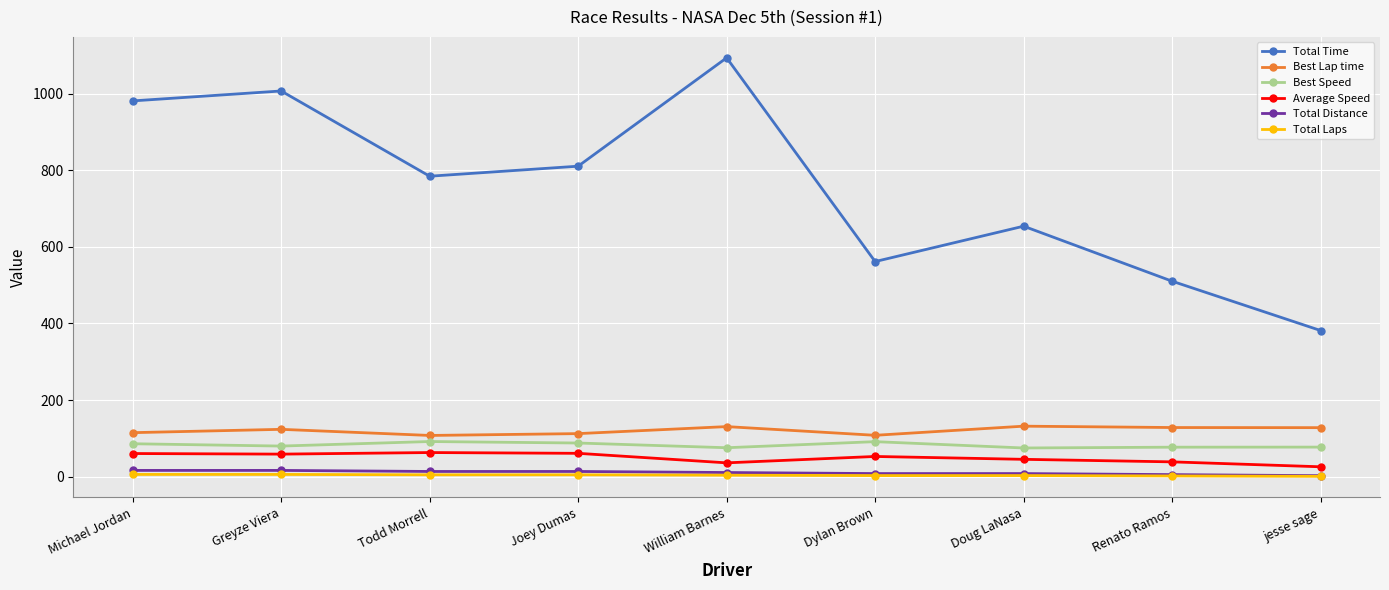

What is the spread (max minus min) of values at Renato Ramos?

508.3